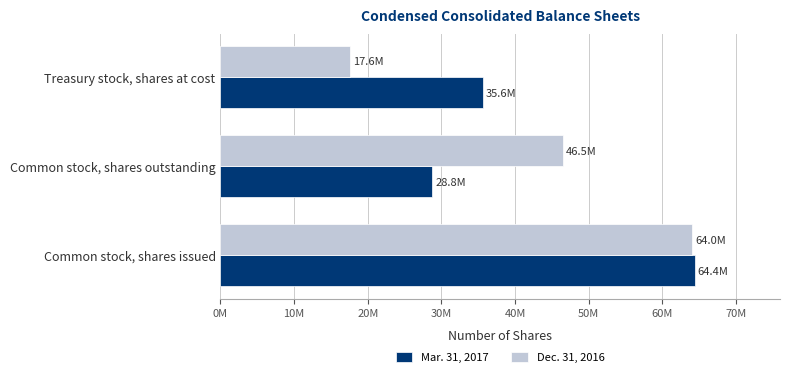

At which label is Mar. 31, 2017 closest to 46580500?

Treasury stock, shares at cost